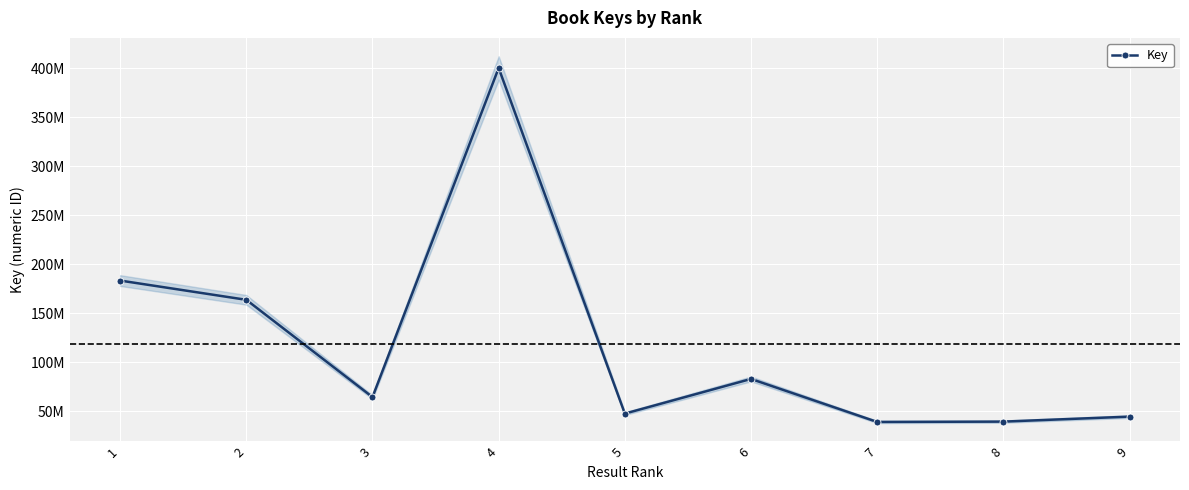

Reading left to right, extract all data points from this chart.

183368466	163736274	64563133	400094893	47727476	83058743	39214085	39549724	44649433